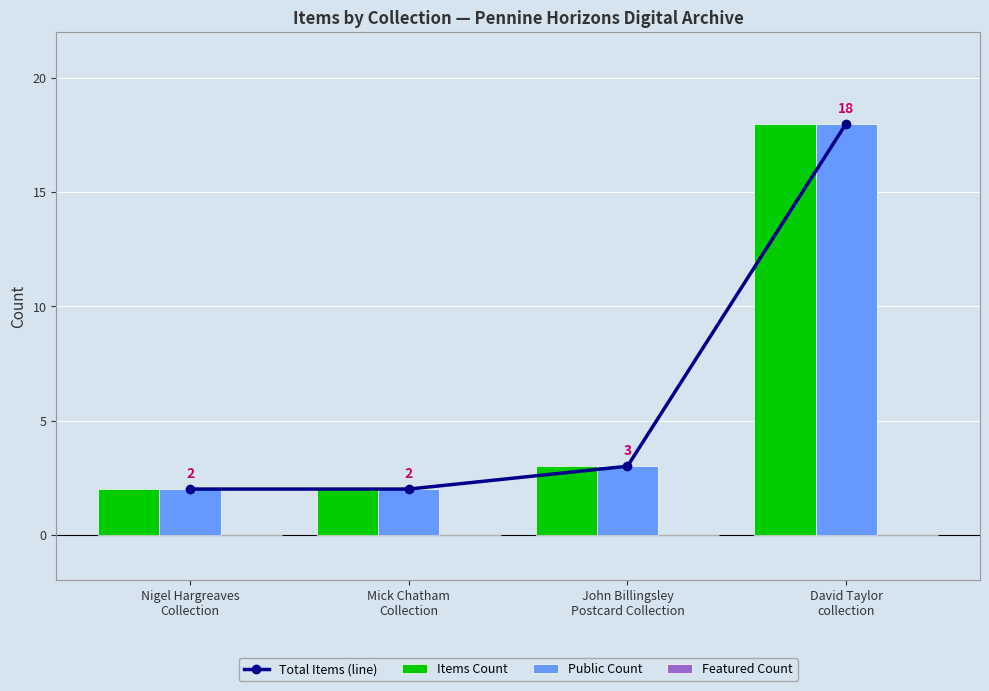

Reading left to right, extract all data points from this chart.

Total Items (line): 2	2	3	18
Items Count: 2	2	3	18
Public Count: 2	2	3	18
Featured Count: 0	0	0	0